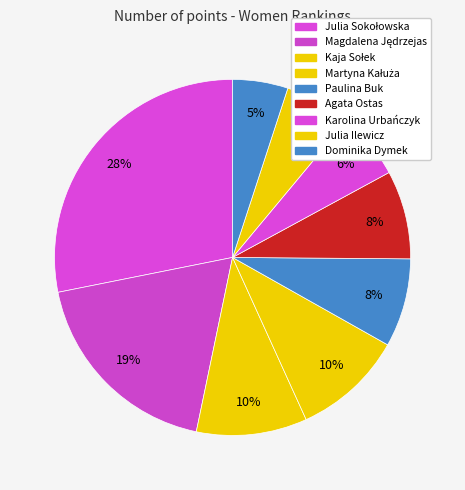

What is the change in value from Julia Sokołowska to Kaja Sołek?

-180